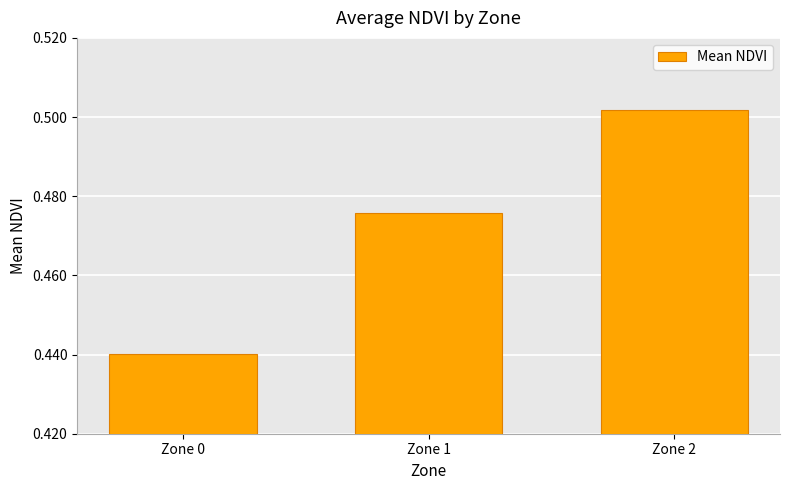

Where is the data nearest to the value 0?

Zone 0